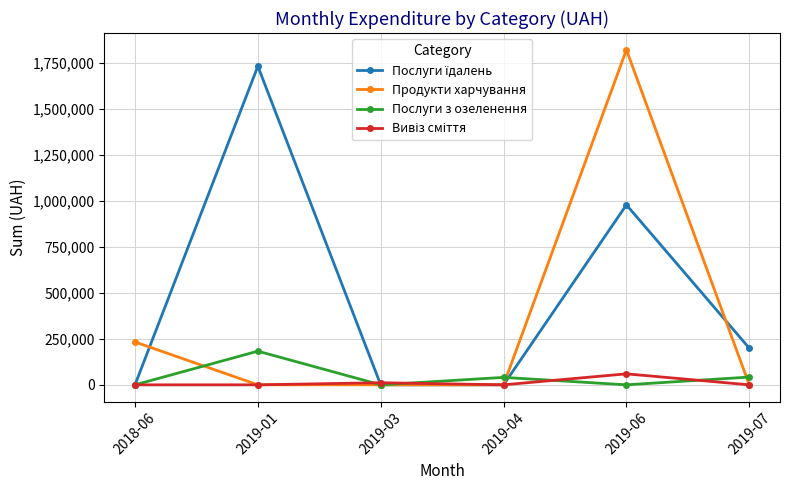

At which category is the sum across all series the highest?

2019-06